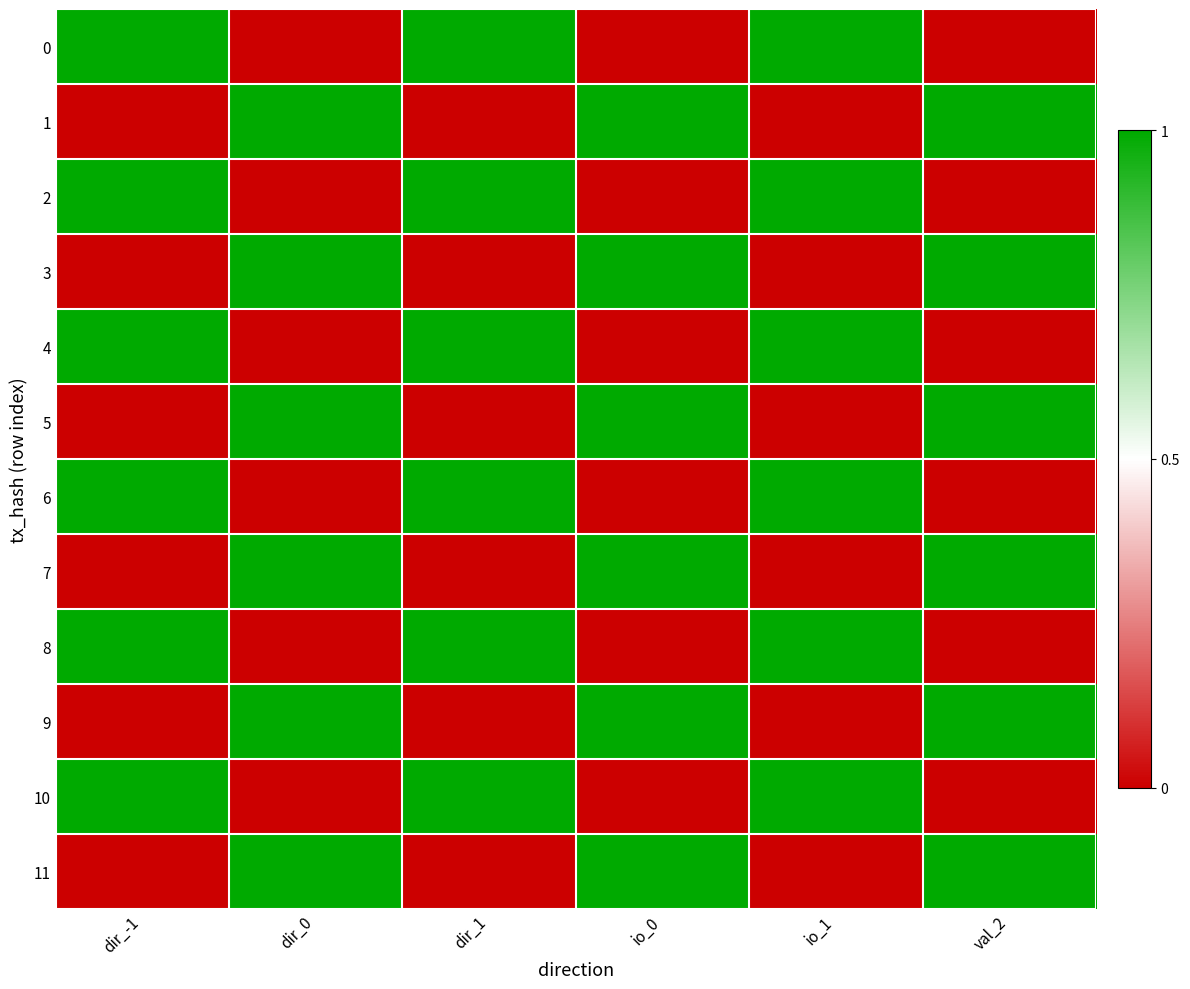

At which category is the sum across all series the highest?

dir_-1